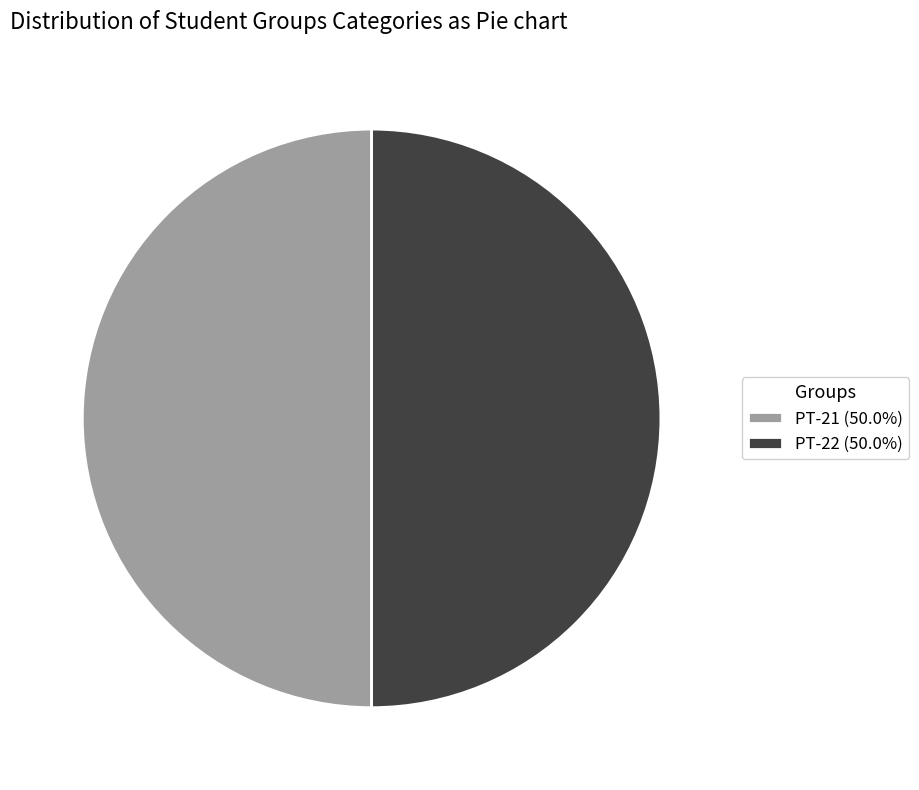

Do РТ-22 and РТ-21 together represent more than half of the pie?

Yes